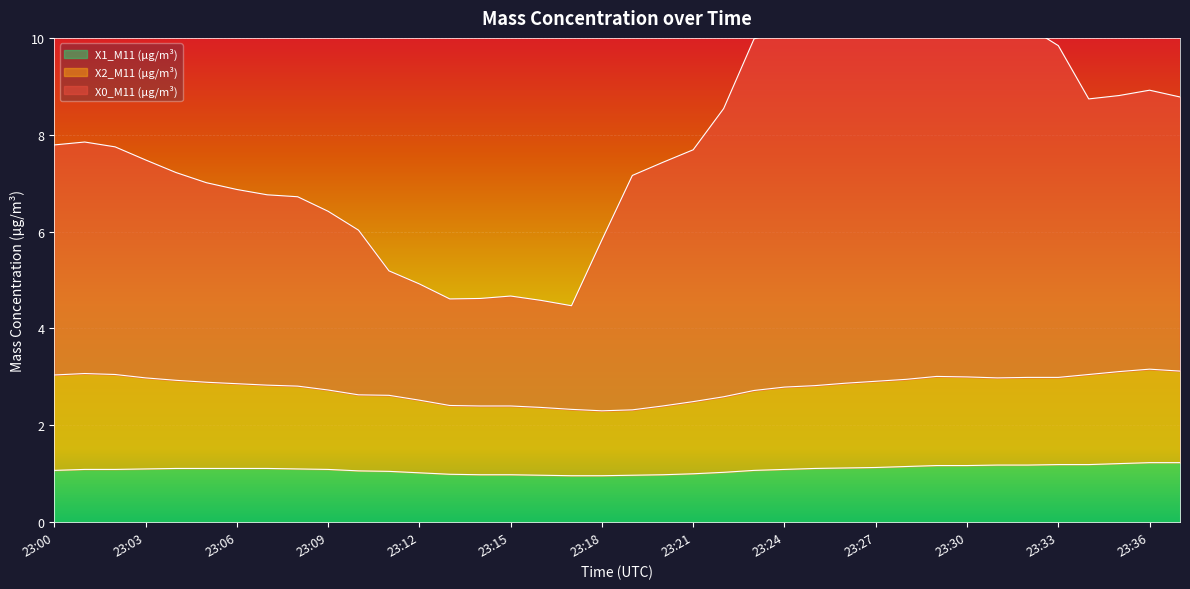

True or false: X0_M11 (μg/m³) and X2_M11 (μg/m³) intersect in this chart.

False